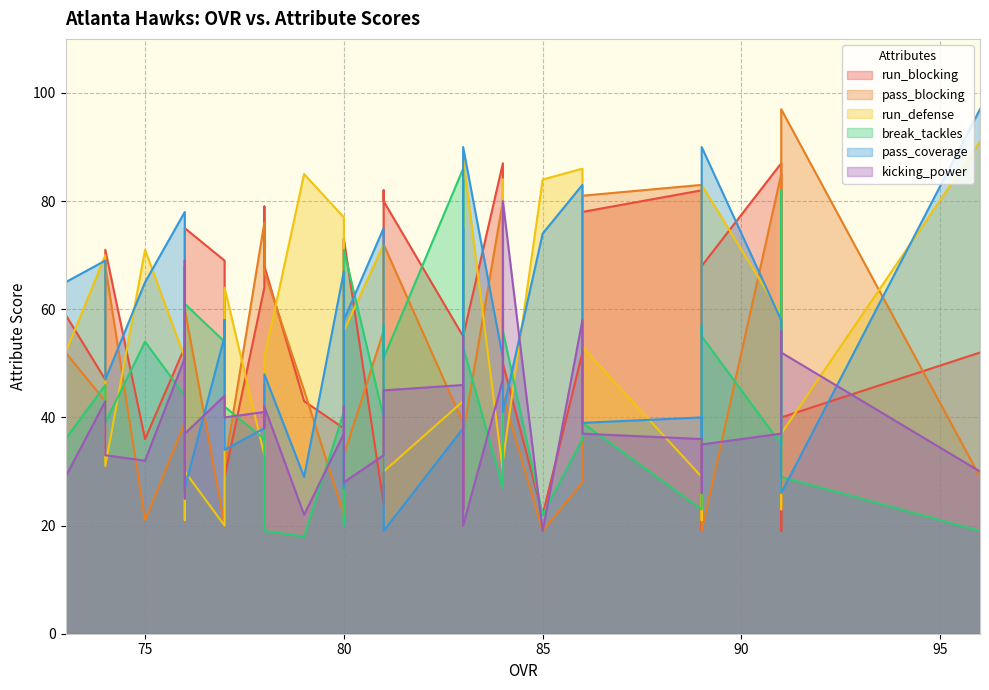

How many times do break_tackles and pass_blocking cross each other?

12